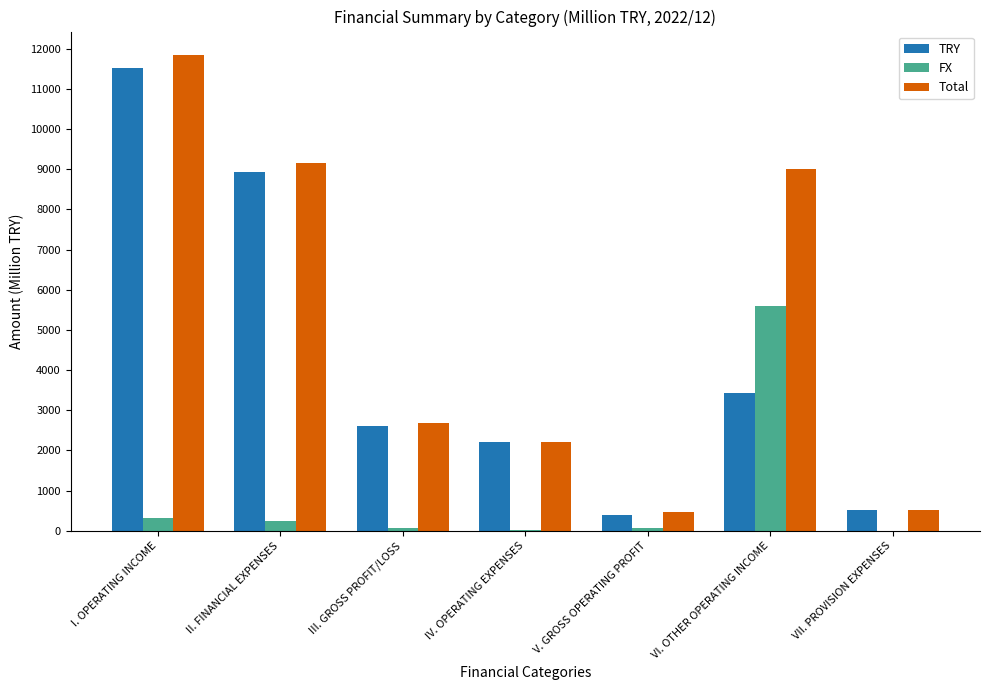

The TRY series shows 19625 at I. OPERATING INCOME. True or false?

False